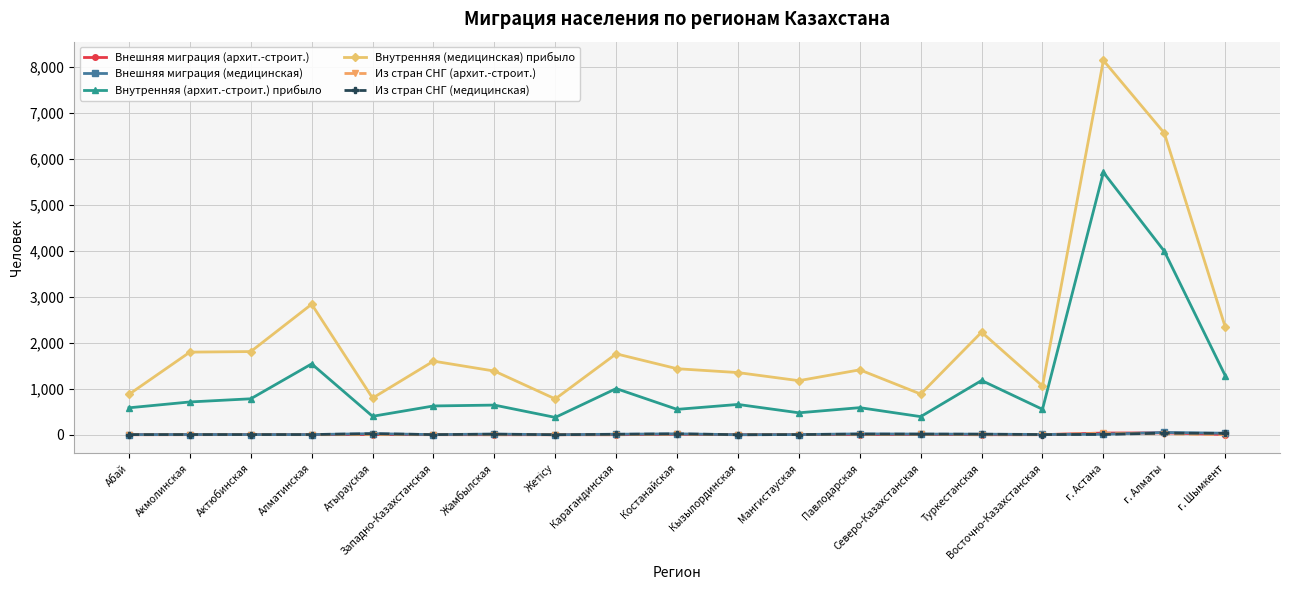

How many values in the Внутренняя (медицинская) прибыло series are below 1435?

9